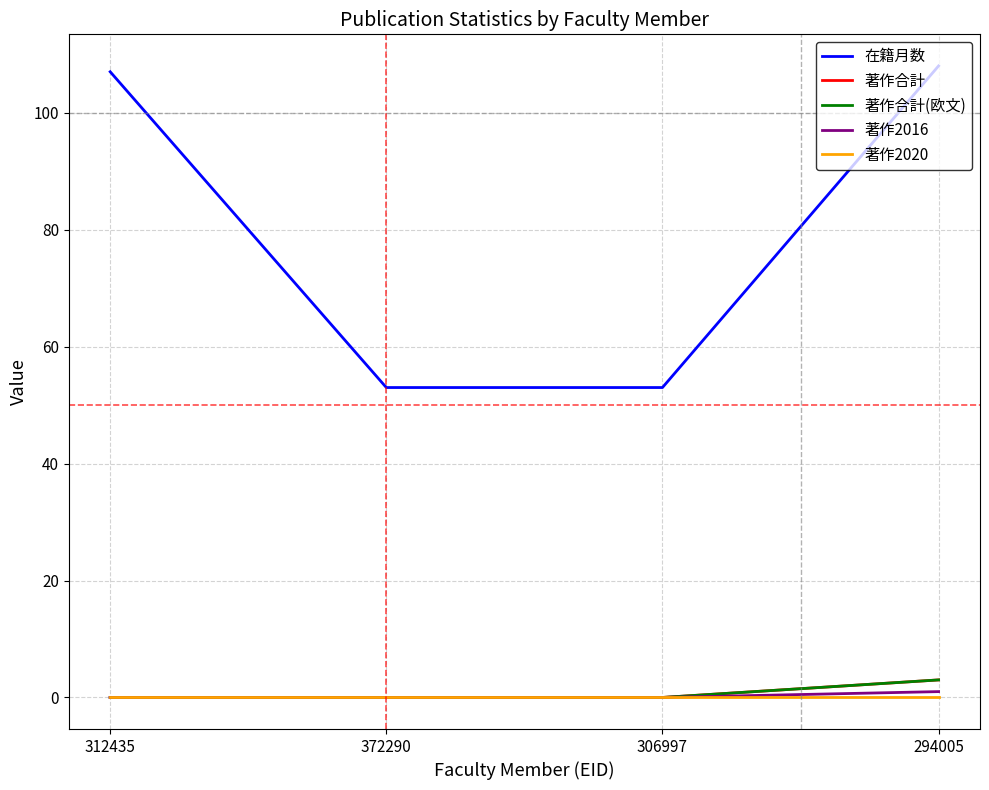

True or false: 著作合計(欧文) has a value of -2 at 312435.

False